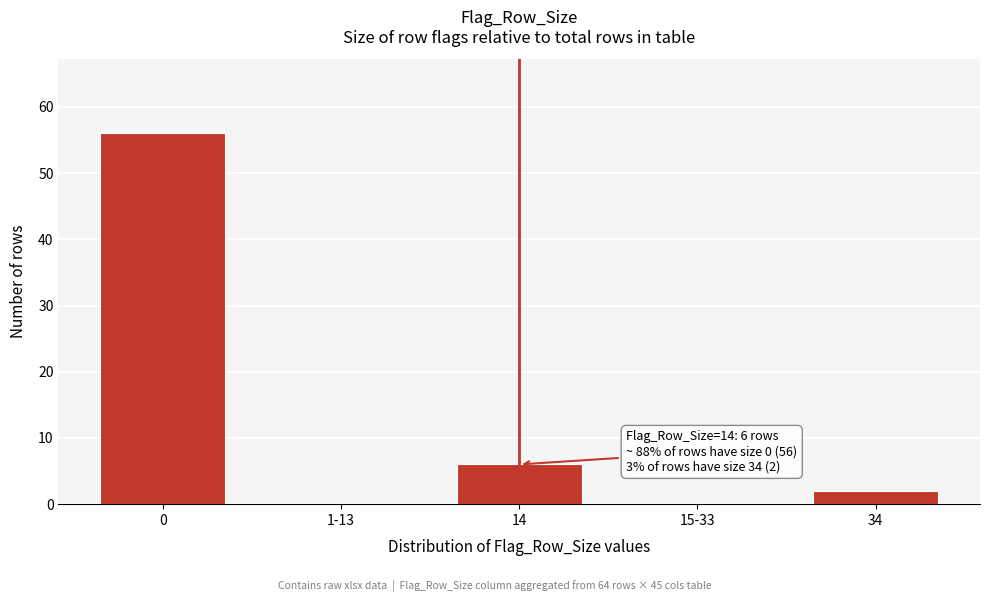

Reading left to right, transcribe all the data shown in this chart.

0=56	1-13=0	14=6	15-33=0	34=2